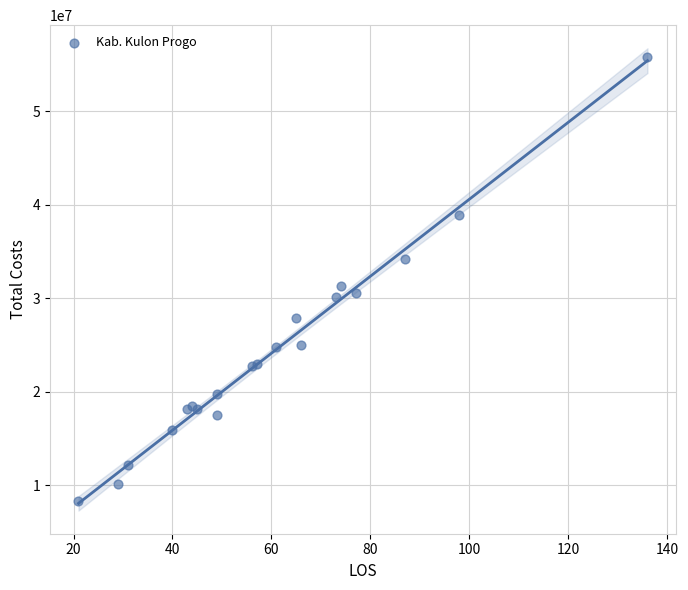

What Y value in the scatter plot is closest to 32062500?

31275000